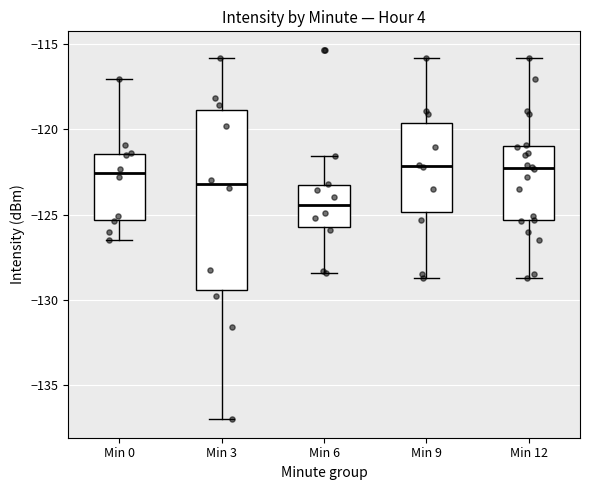

Reading left to right, read every box against the y-axis: the position of its median line, the range the box covers, and the ends of its whiskers. The values are not printed on the chart, so give them approximately, as read against the axis.

Min 0: median -122.5, box -125.5 to -121.5, whiskers -126.5 to -117.0
Min 3: median -123.0, box -129.5 to -119.0, whiskers -137.0 to -116.0
Min 6: median -124.5, box -125.5 to -123.5, whiskers -128.5 to -121.5
Min 9: median -122.0, box -125.0 to -119.5, whiskers -128.5 to -116.0
Min 12: median -122.5, box -125.5 to -121.0, whiskers -128.5 to -116.0